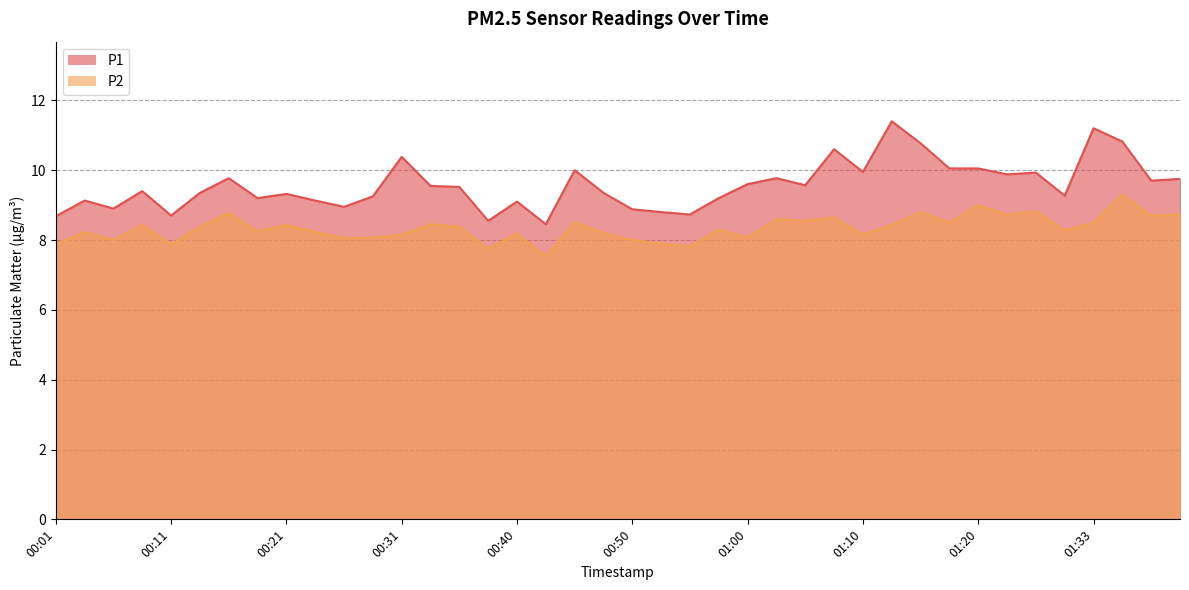

Where is the first local maximum for P1?

00:04